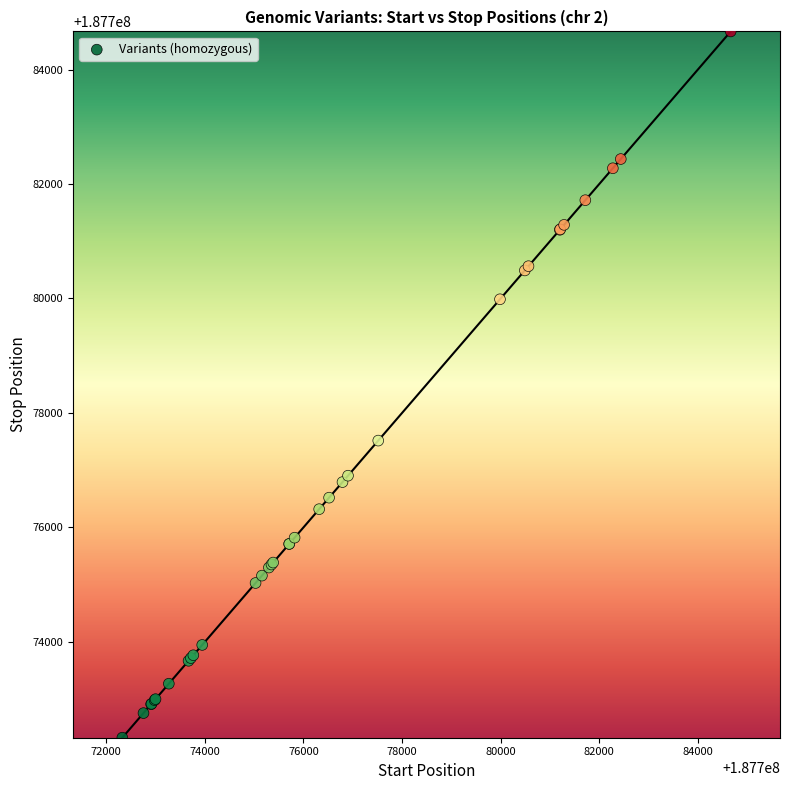

What Y value in the scatter plot is closest to 187778496?

187777517